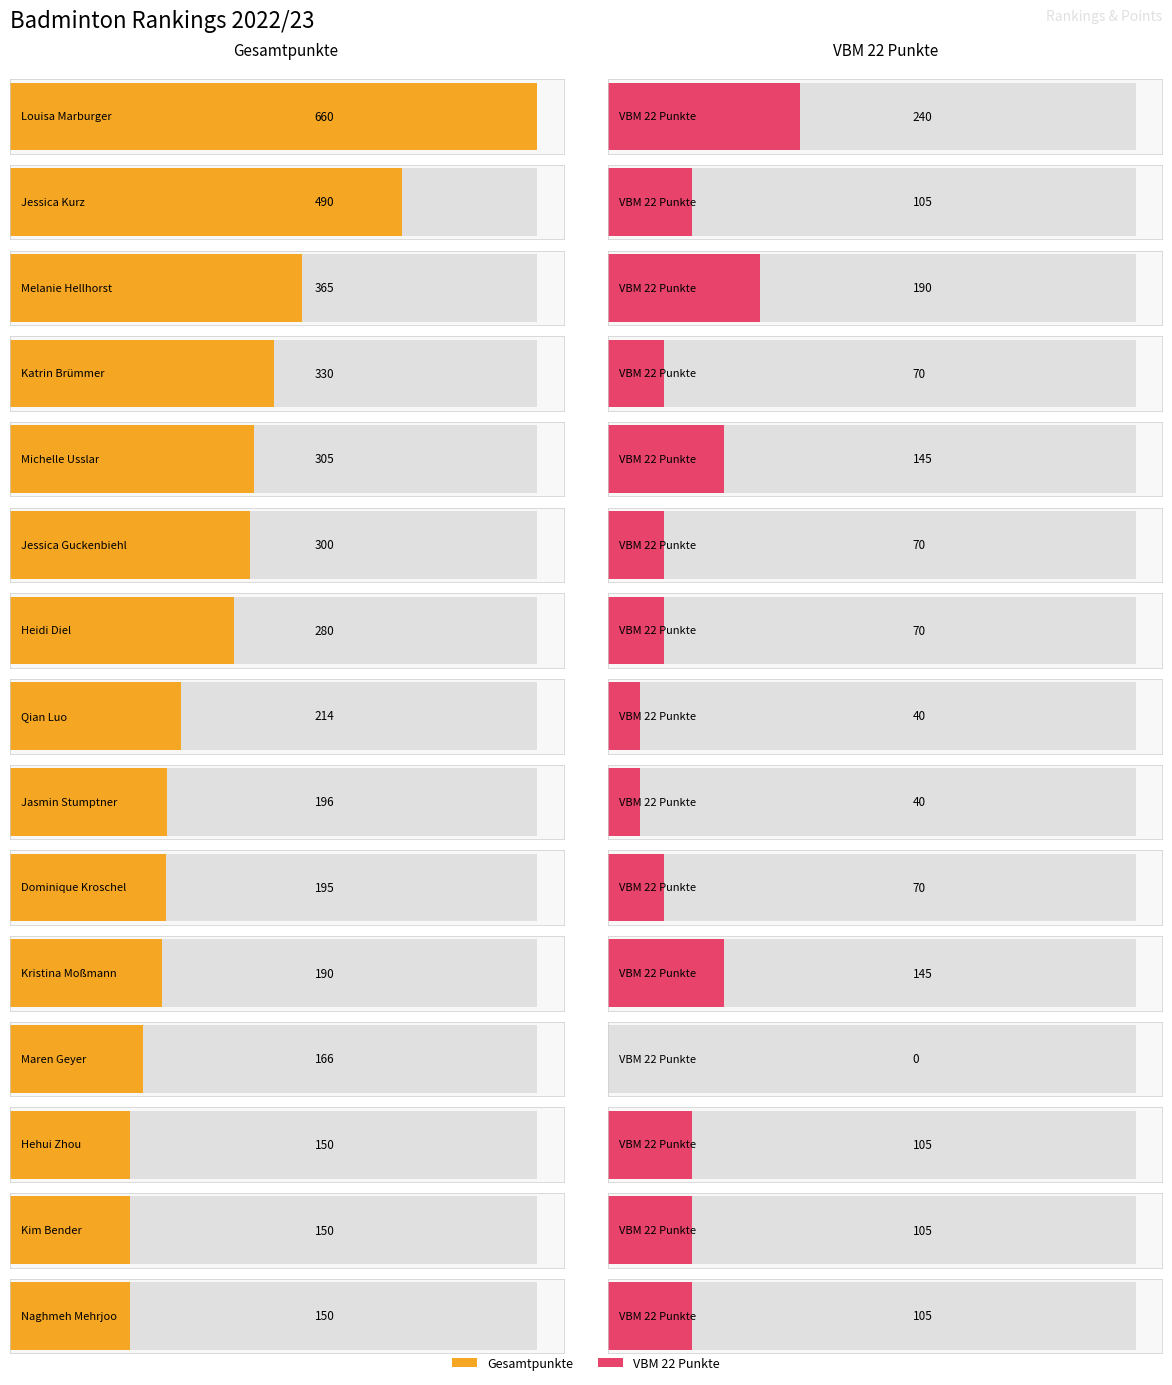

Between Michelle Usslar and Katrin Brümmer, which is larger?

Katrin Brümmer